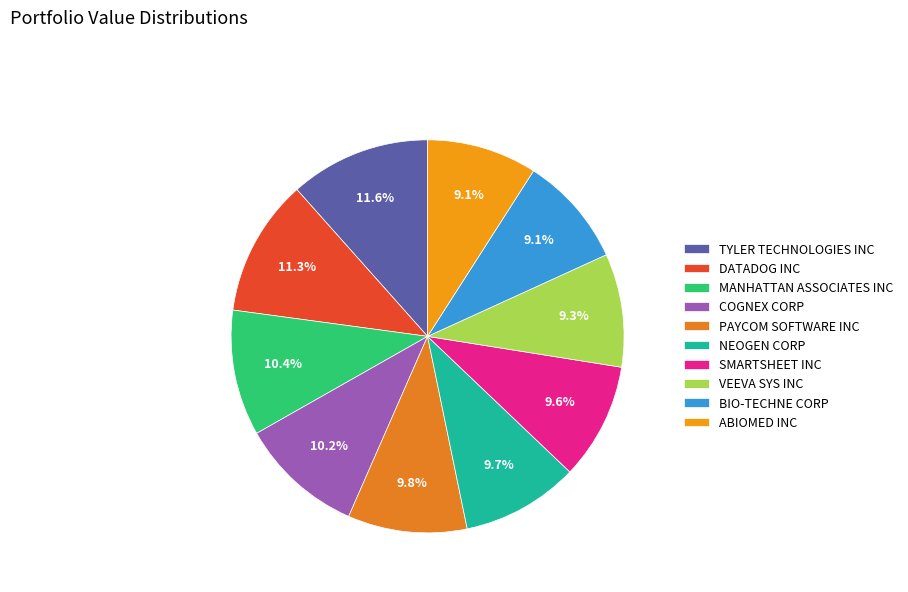

Which category has the smallest portion of the pie?

ABIOMED INC